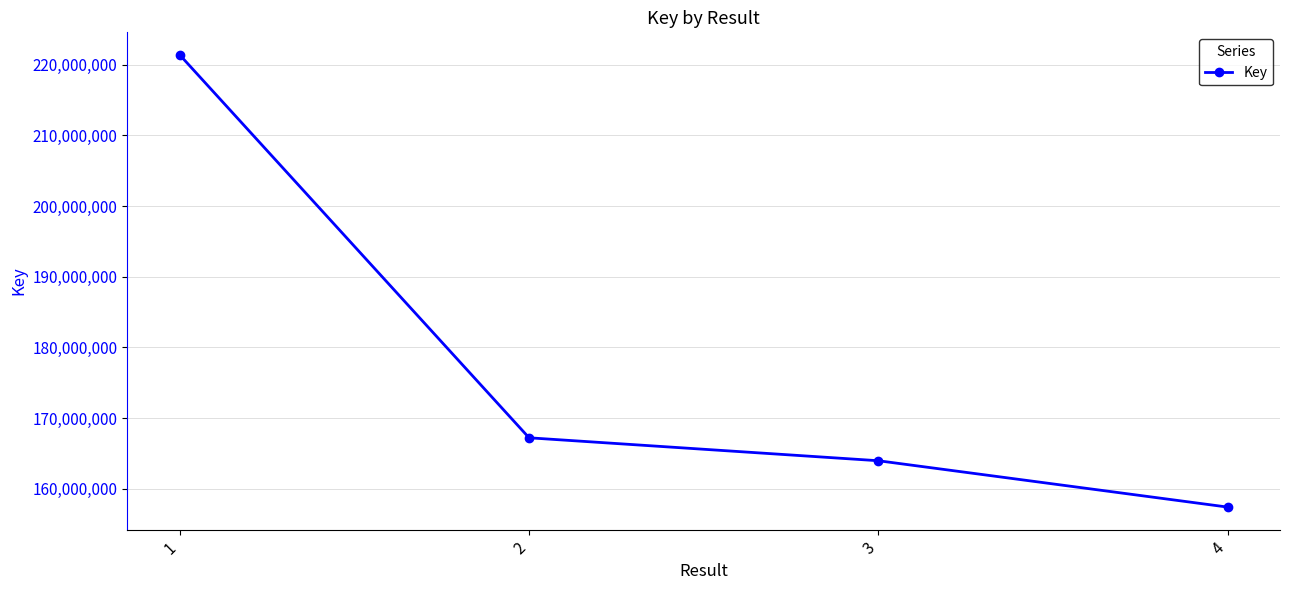

What is the difference between the maximum and second lowest values?

57394603